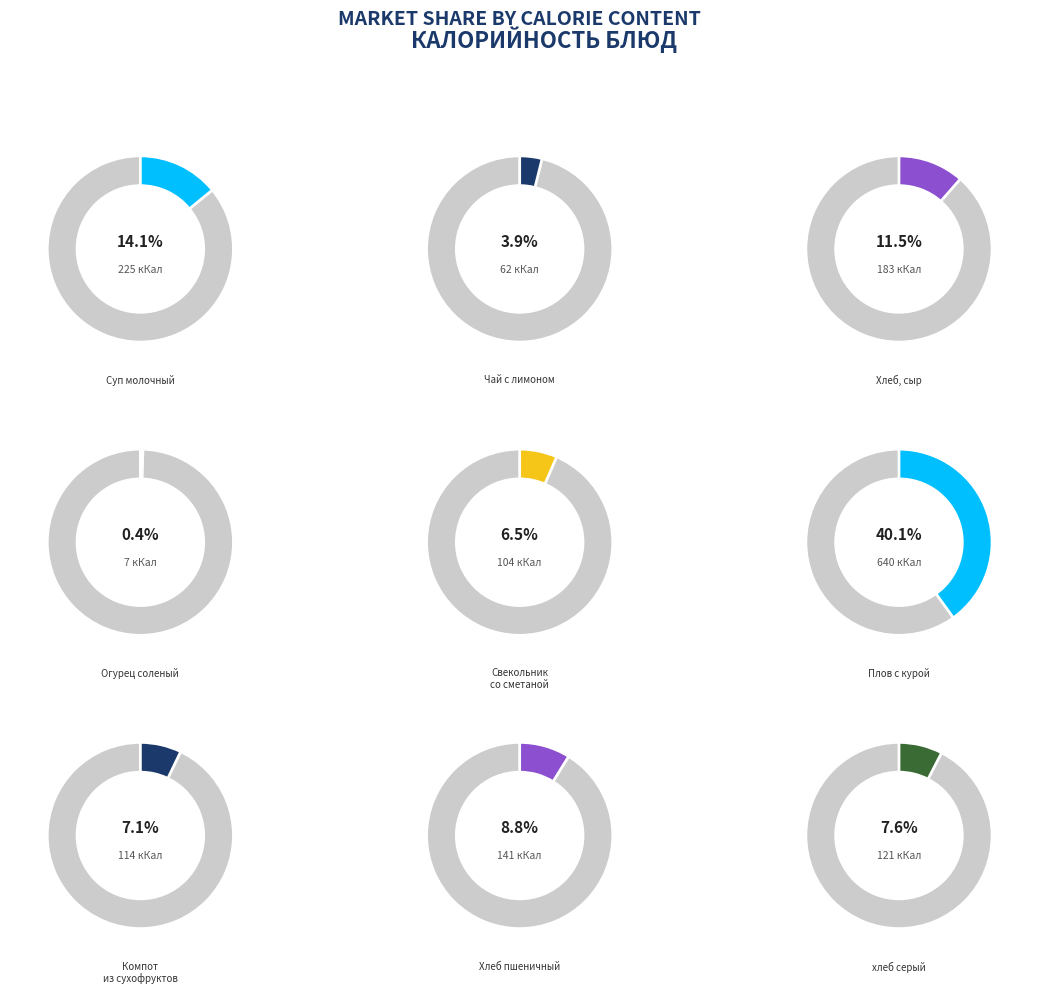

To the nearest percent, what is the difference between the largest and smallest slice percentages?

40%